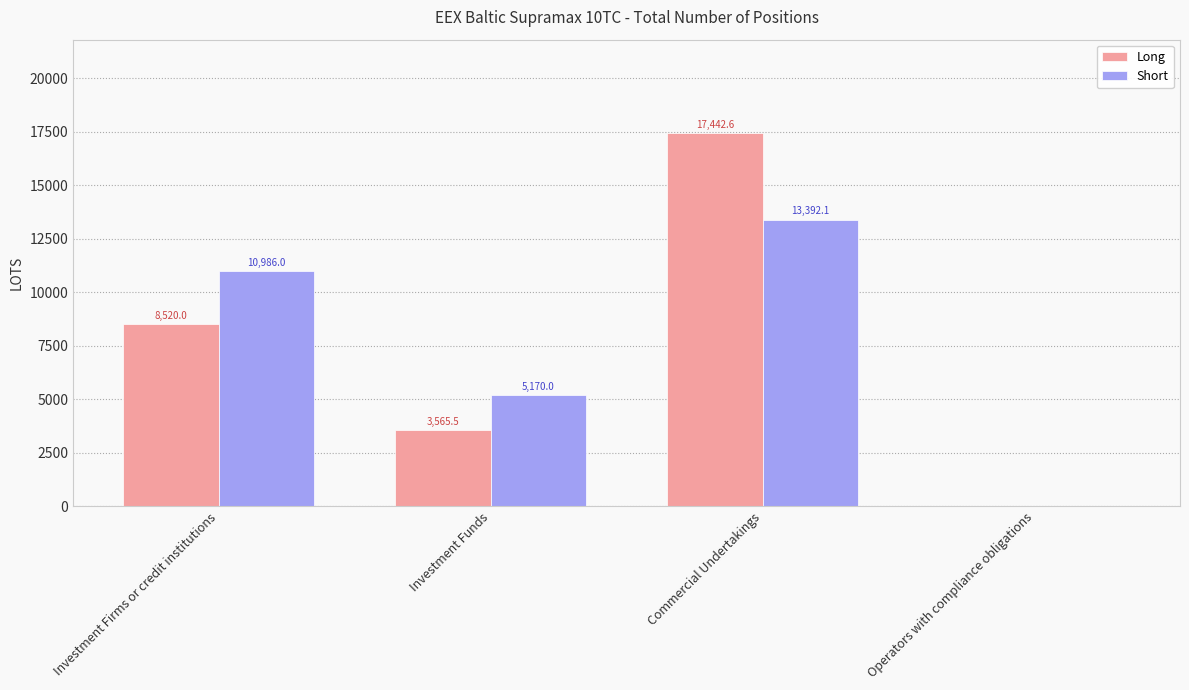

Reading left to right, list all the values displayed in this chart.

Long: 8520.0	3565.5	17442.6	0.0
Short: 10986.0	5170.0	13392.1	0.0